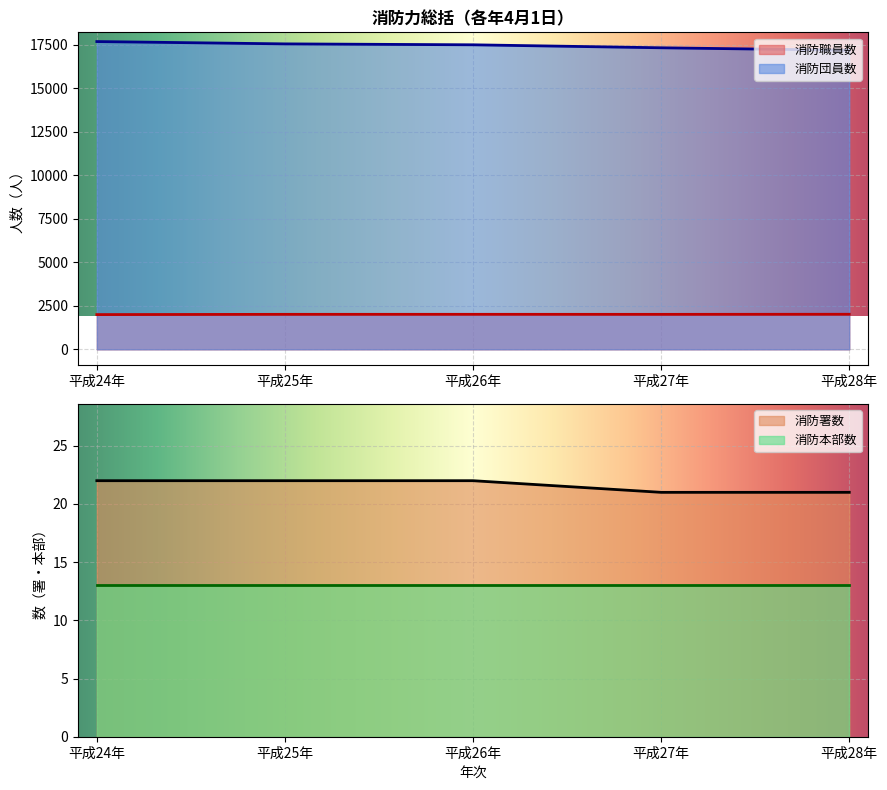

True or false: 消防職員数 and 消防団員数 cross at least once.

False